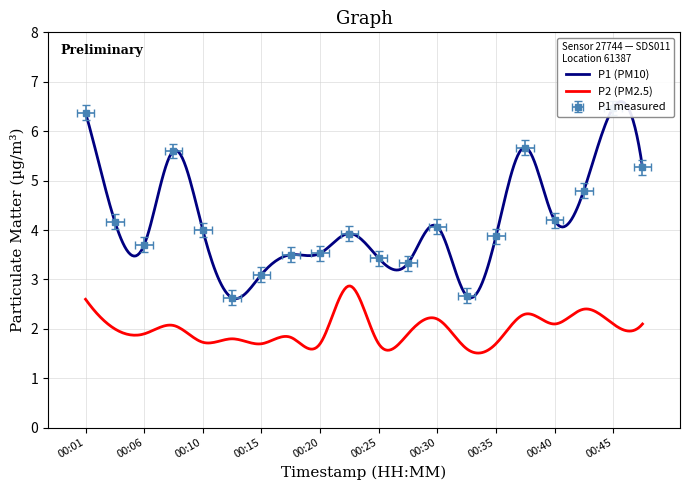

Which label corresponds to the smallest value in the chart?

00:13